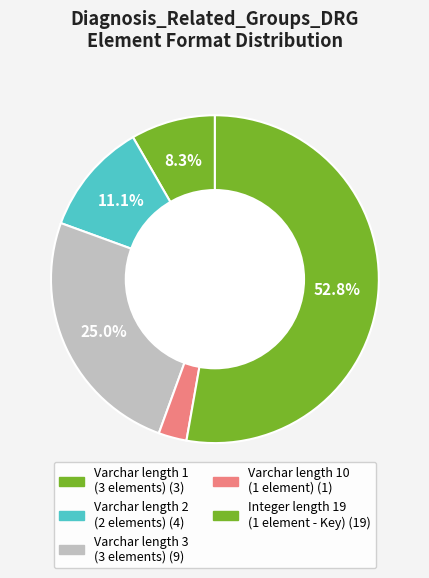

How many slices are in this pie chart?

5